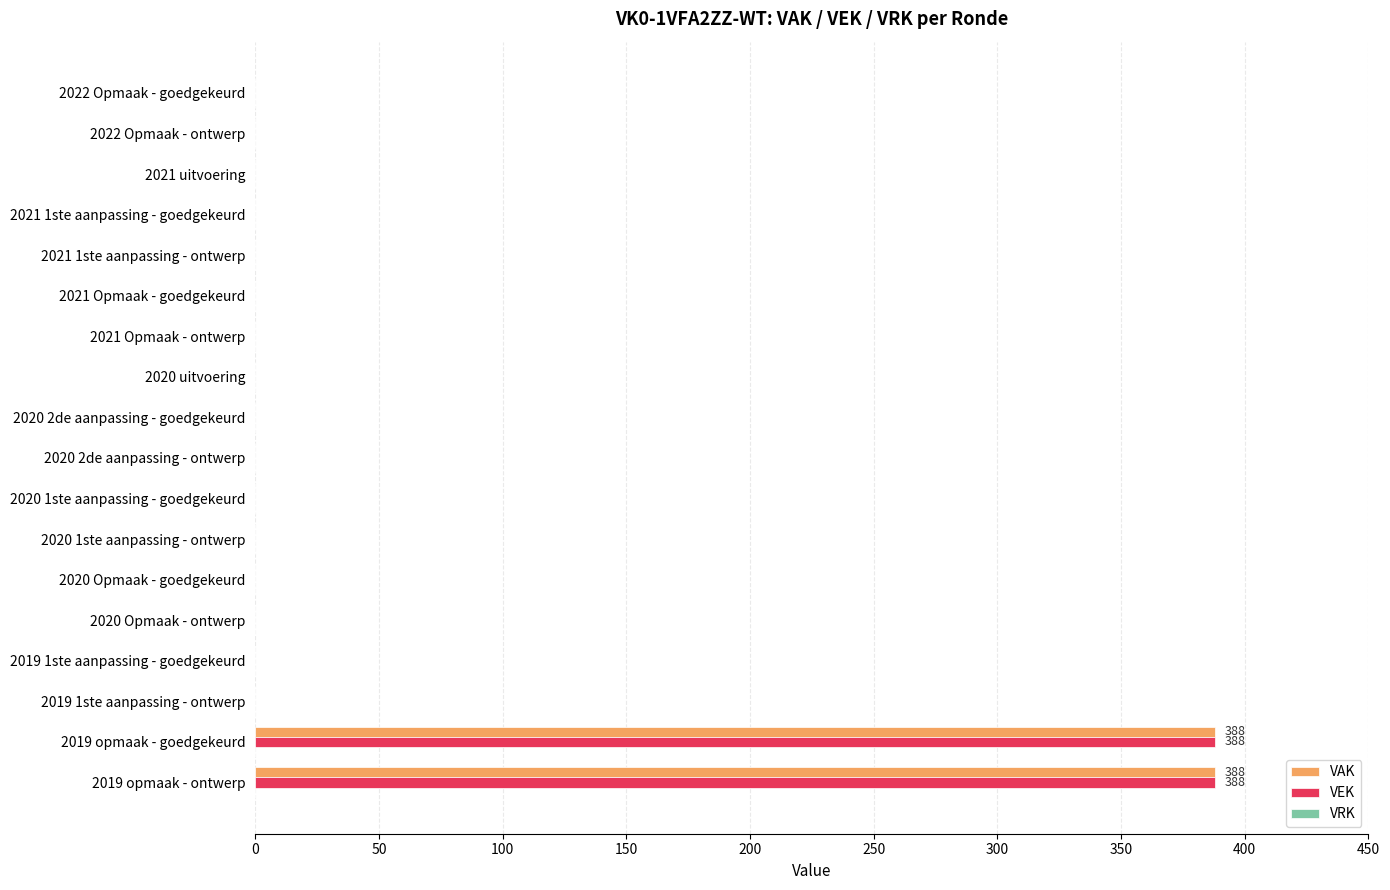

Is it true that VEK equals 0 at 2022 Opmaak - goedgekeurd?

True